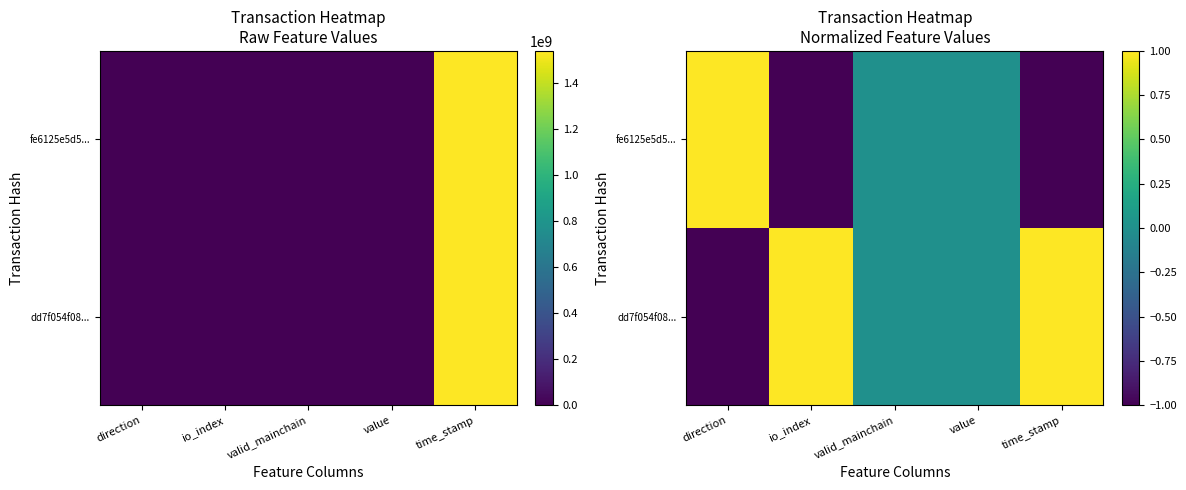

Which series has the largest range (max minus min)?

dd7f054f08...